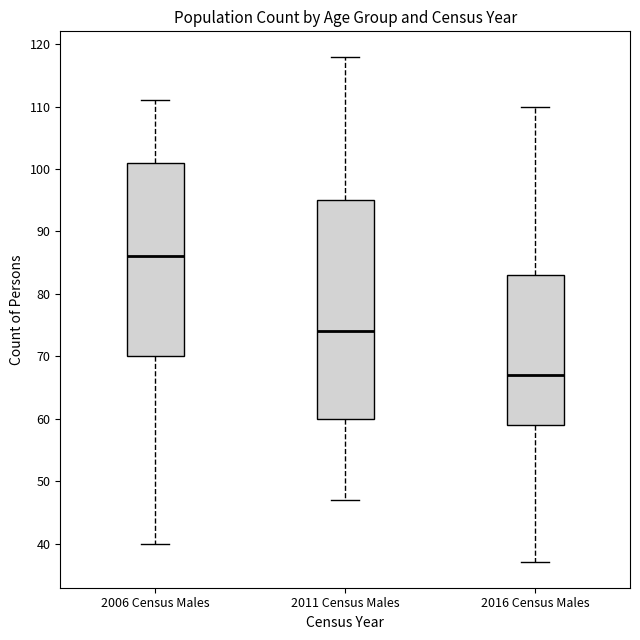

Reading left to right, transcribe this box plot: for each box, give where its median line is, the range the box spans, and where its two whiskers end, as read against the y-axis. The values are not printed on the chart, so give them approximately, as read against the axis.

2006 Census Males: median 86, box 70 to 101, whiskers 40 to 111
2011 Census Males: median 74, box 60 to 95, whiskers 47 to 118
2016 Census Males: median 67, box 59 to 83, whiskers 37 to 110